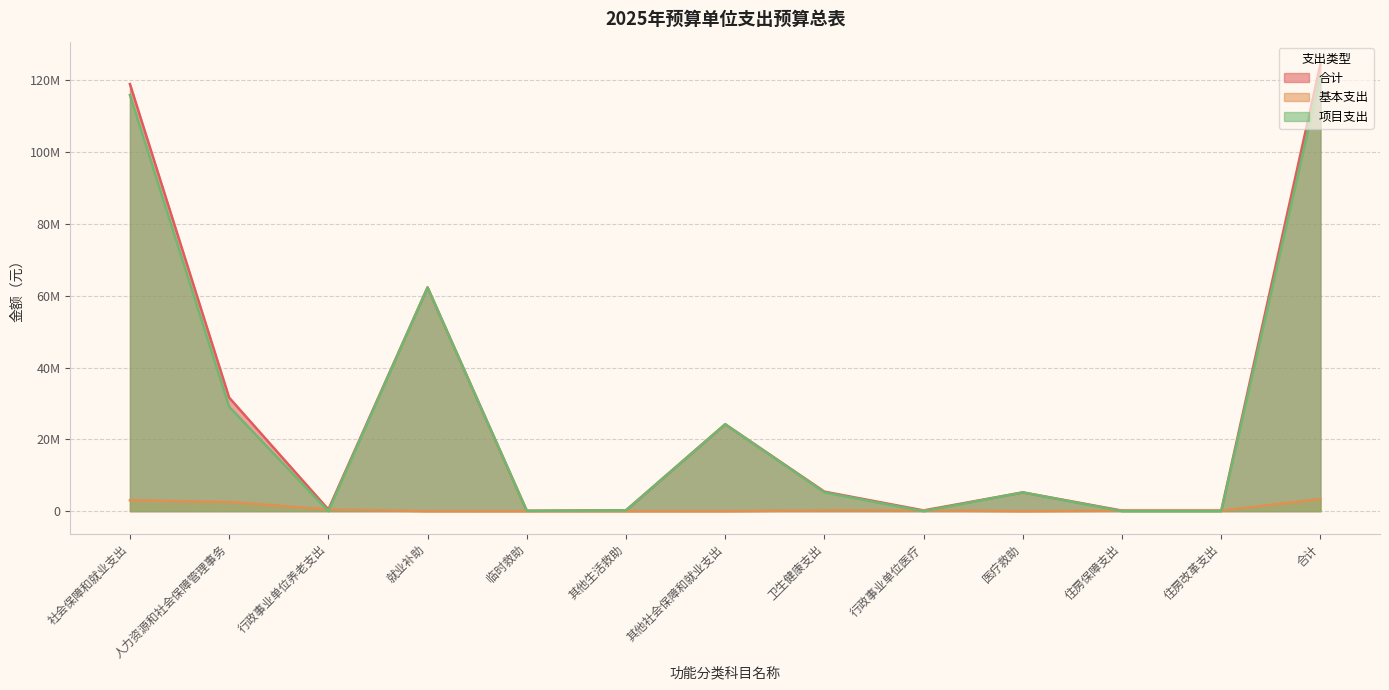

What is the sum of the 合计 values at 住房保障支出 and 医疗救助?

5376268